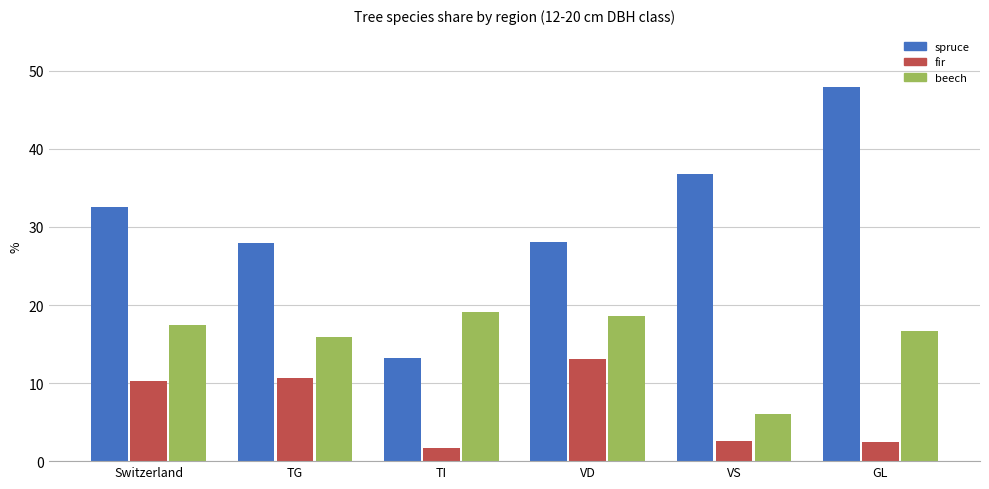

At how many categories does at least one series exceed 21?

5